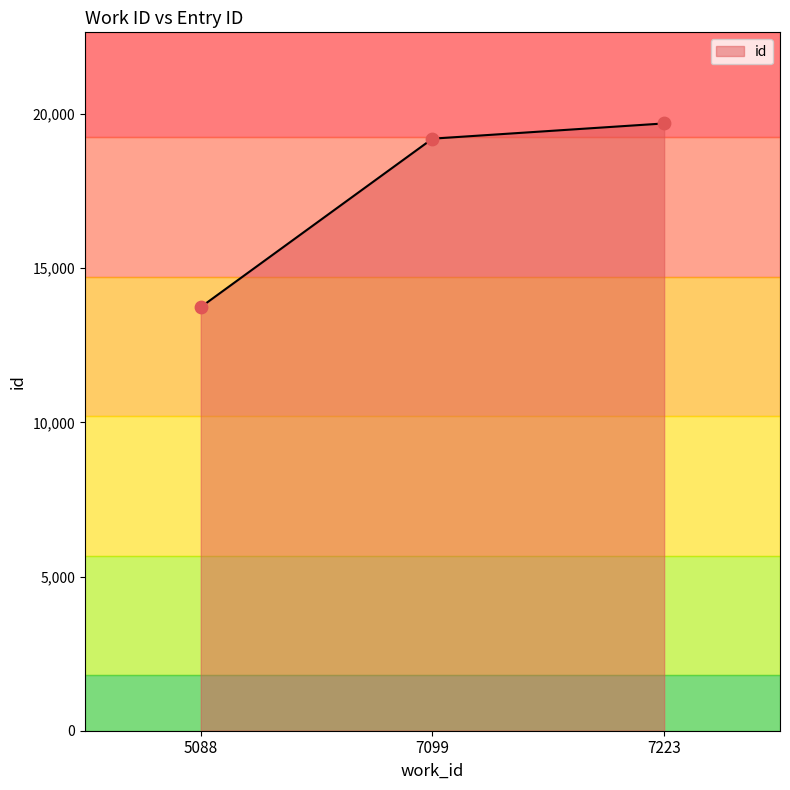

Between 7223 and 7099, which is larger?

7223